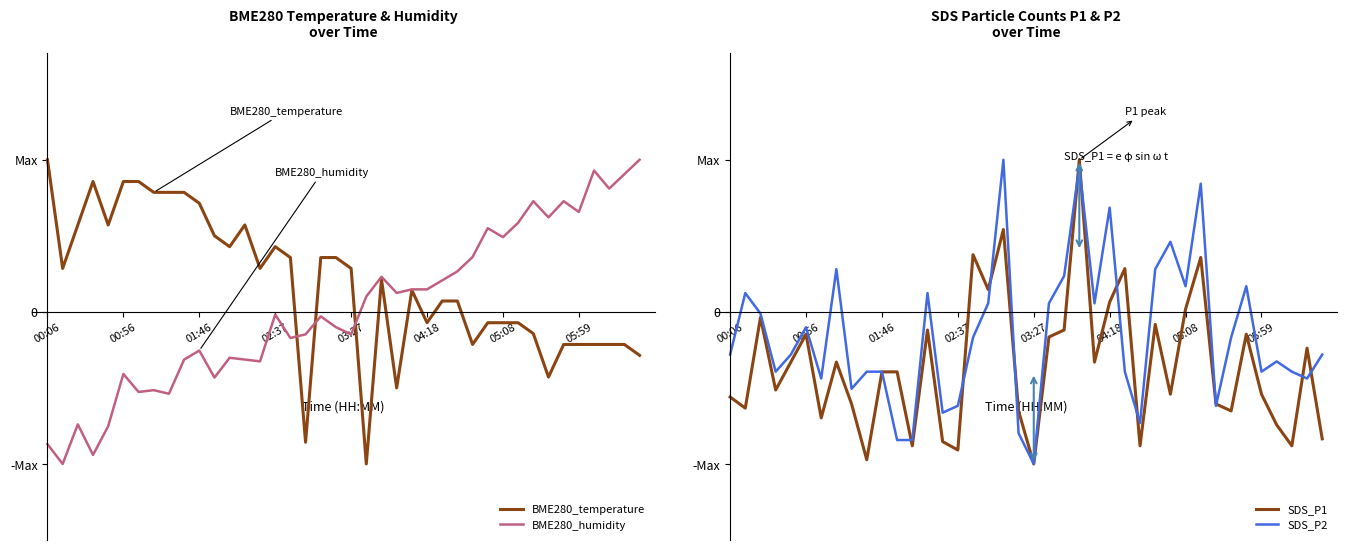

What are all the series names shown in the legend?

BME280_temperature, BME280_humidity, SDS_P1, SDS_P2